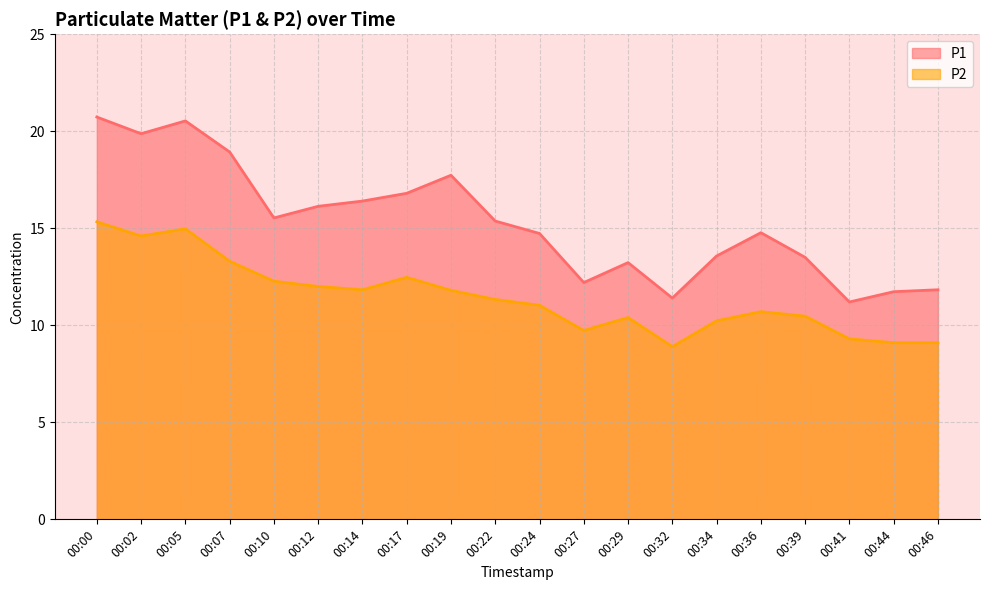

What value does the P2 series have at 00:07?

13.3